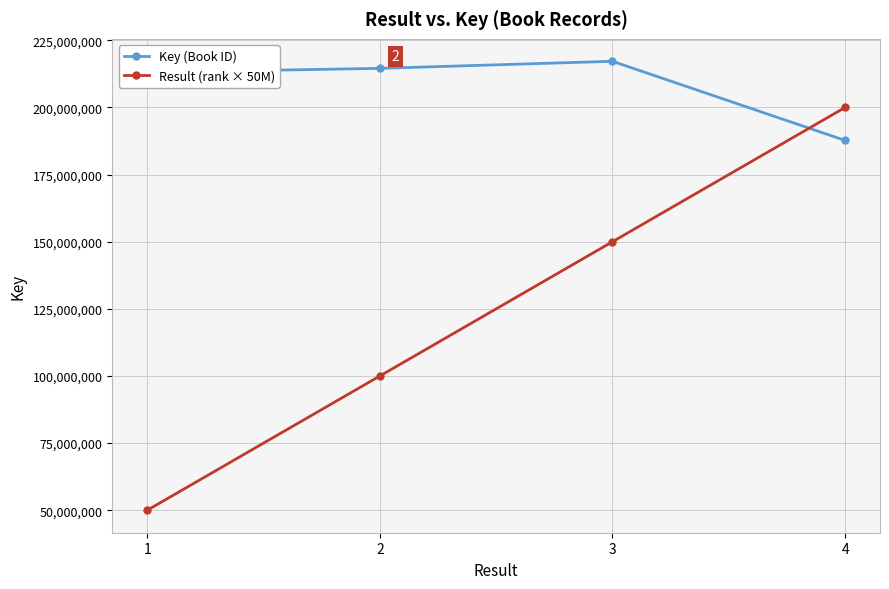

True or false: Key (Book ID) has more than 2 points higher than both neighbors.

False